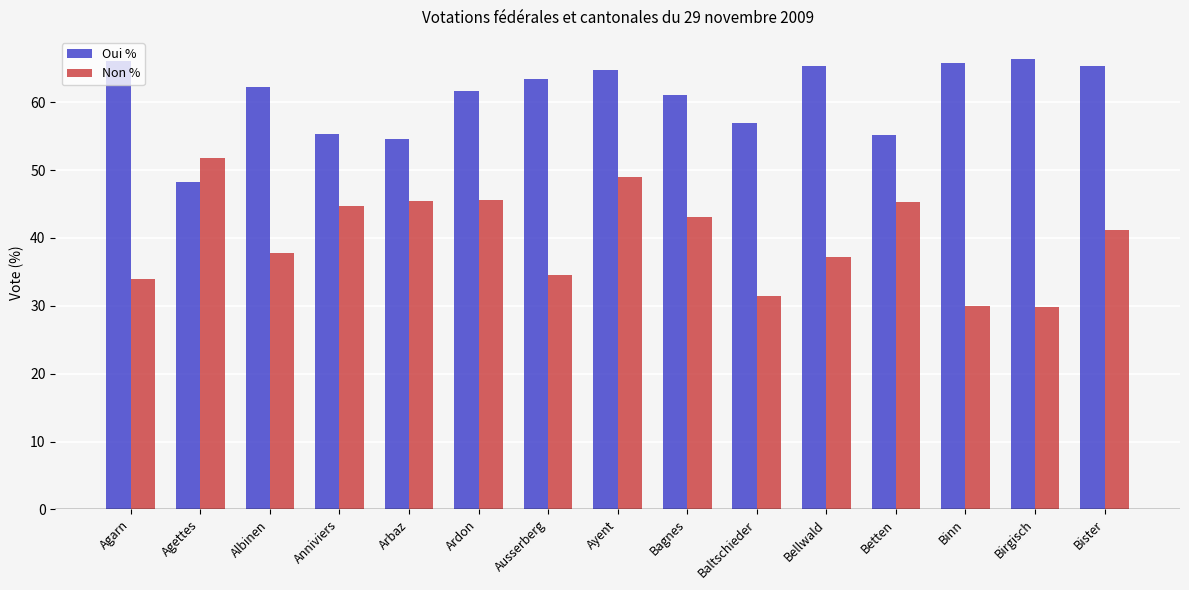

What is the label of the 15th bar from the right?

Agarn